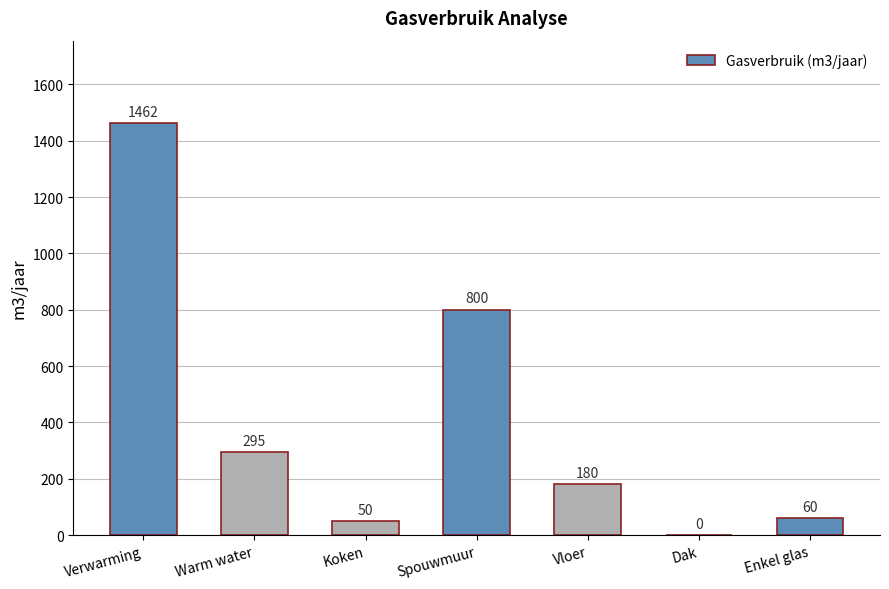

Where does the data first go above 180?

Verwarming